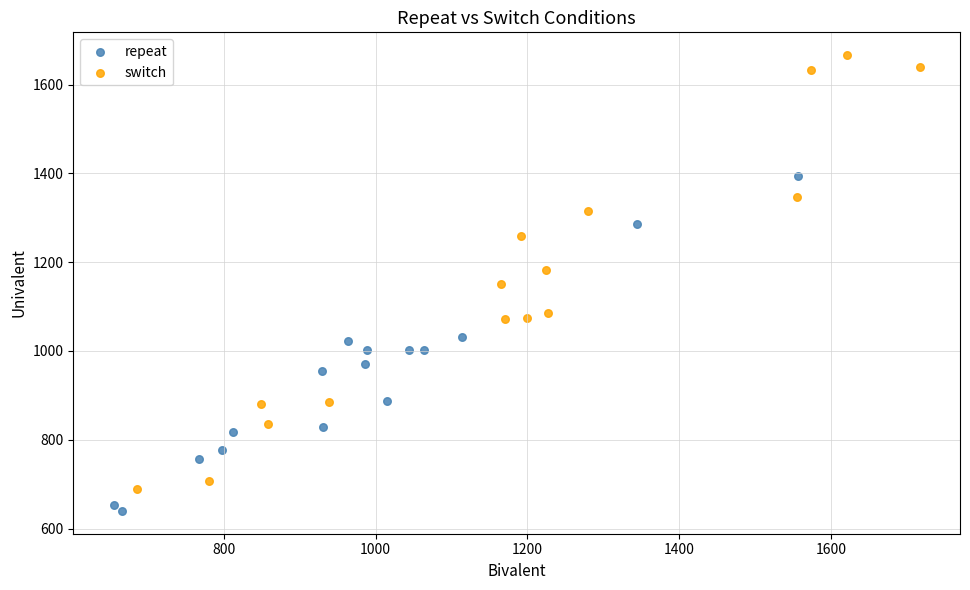

Which series has the widest spread of Y values?

switch